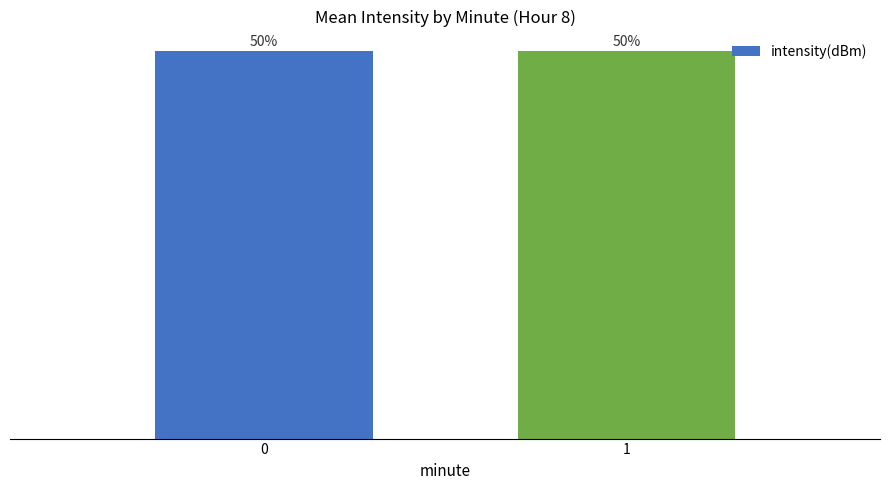

List the labels in order of value, largest first.

0, 1